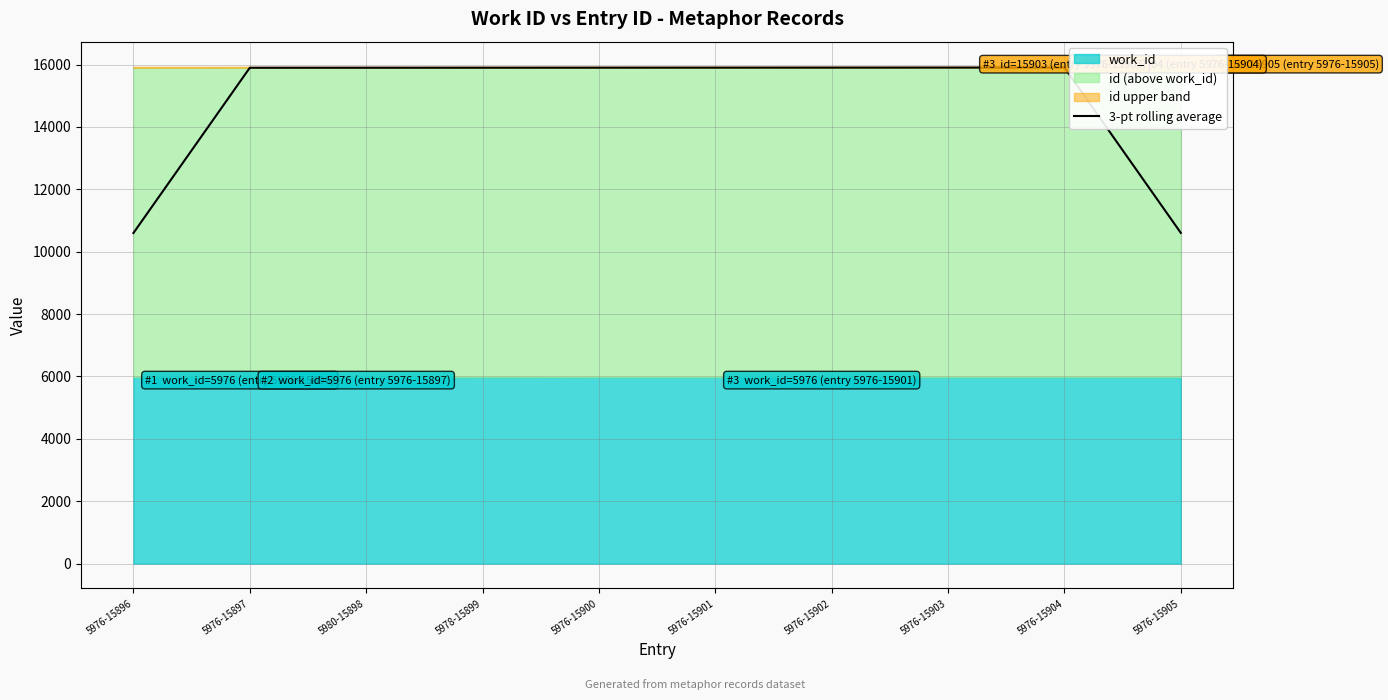

At which label is the value closest to 13250?

5976-15897